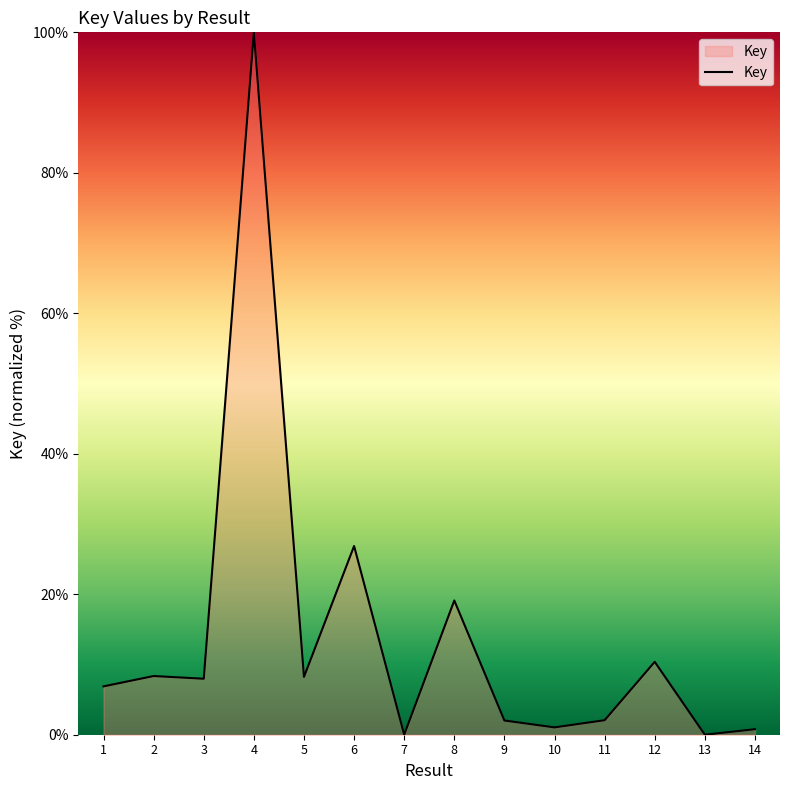

What is the change in value from 4 to 8?

-80.9